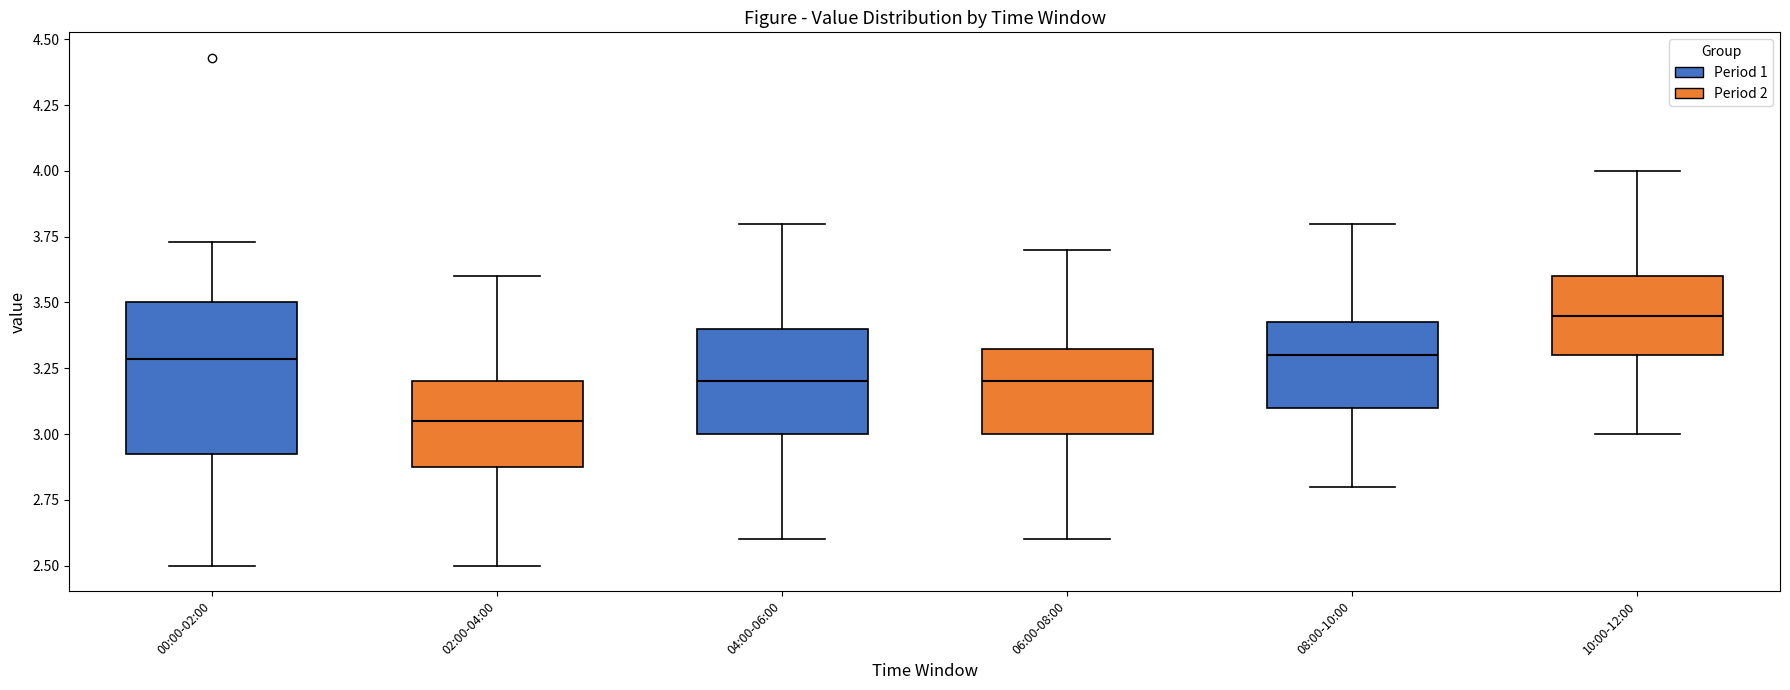

Which box is the tallest, from its lower edge to its upper edge?

00:00-02:00